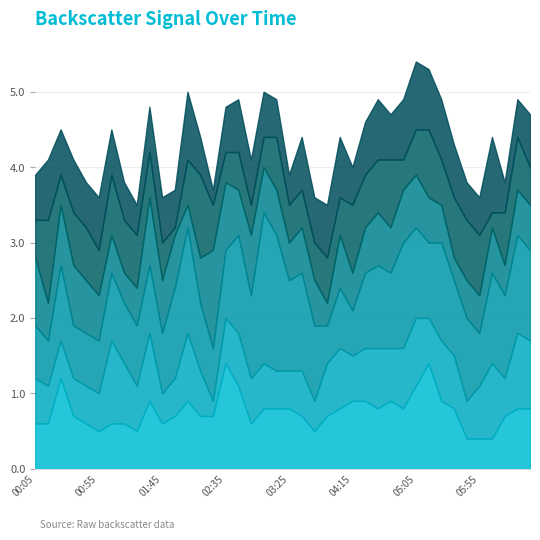

Reading left to right, list all the values displayed in this chart.

11.009: 1992/07/09 00:05=0.6	1992/07/09 00:15=0.6	1992/07/09 00:25=1.2	1992/07/09 00:35=0.7	1992/07/09 00:45=0.6	1992/07/09 00:55=0.5	1992/07/09 01:05=0.6	1992/07/09 01:15=0.6	1992/07/09 01:25=0.5	1992/07/09 01:35=0.9	1992/07/09 01:45=0.6	1992/07/09 01:55=0.7	1992/07/09 02:05=0.9	1992/07/09 02:15=0.7	1992/07/09 02:25=0.7	1992/07/09 02:35=1.4	1992/07/09 02:45=1.1	1992/07/09 02:55=0.6	1992/07/09 03:05=0.8	1992/07/09 03:15=0.8	1992/07/09 03:25=0.8	1992/07/09 03:35=0.7	1992/07/09 03:45=0.5	1992/07/09 03:55=0.7	1992/07/09 04:05=0.8	1992/07/09 04:15=0.9	1992/07/09 04:25=0.9	1992/07/09 04:35=0.8	1992/07/09 04:45=0.9	1992/07/09 04:55=0.8	1992/07/09 05:05=1.1	1992/07/09 05:15=1.4	1992/07/09 05:25=0.9	1992/07/09 05:35=0.8	1992/07/09 05:45=0.4	1992/07/09 05:55=0.4	1992/07/09 06:05=0.4	1992/07/09 06:15=0.7	1992/07/09 06:25=0.8	1992/07/09 06:35=0.8
10.122: 1992/07/09 00:05=0.6	1992/07/09 00:15=0.5	1992/07/09 00:25=0.5	1992/07/09 00:35=0.5	1992/07/09 00:45=0.5	1992/07/09 00:55=0.5	1992/07/09 01:05=1.1	1992/07/09 01:15=0.8	1992/07/09 01:25=0.6	1992/07/09 01:35=0.9	1992/07/09 01:45=0.4	1992/07/09 01:55=0.5	1992/07/09 02:05=0.9	1992/07/09 02:15=0.6	1992/07/09 02:25=0.2	1992/07/09 02:35=0.6	1992/07/09 02:45=0.7	1992/07/09 02:55=0.6	1992/07/09 03:05=0.6	1992/07/09 03:15=0.5	1992/07/09 03:25=0.5	1992/07/09 03:35=0.6	1992/07/09 03:45=0.4	1992/07/09 03:55=0.7	1992/07/09 04:05=0.8	1992/07/09 04:15=0.6	1992/07/09 04:25=0.7	1992/07/09 04:35=0.8	1992/07/09 04:45=0.7	1992/07/09 04:55=0.8	1992/07/09 05:05=0.9	1992/07/09 05:15=0.6	1992/07/09 05:25=0.8	1992/07/09 05:35=0.7	1992/07/09 05:45=0.5	1992/07/09 05:55=0.7	1992/07/09 06:05=1.0	1992/07/09 06:15=0.5	1992/07/09 06:25=1.0	1992/07/09 06:35=0.9
10.861: 1992/07/09 00:05=0.7	1992/07/09 00:15=0.6	1992/07/09 00:25=1.0	1992/07/09 00:35=0.7	1992/07/09 00:45=0.7	1992/07/09 00:55=0.7	1992/07/09 01:05=0.9	1992/07/09 01:15=0.8	1992/07/09 01:25=0.8	1992/07/09 01:35=0.9	1992/07/09 01:45=0.8	1992/07/09 01:55=1.2	1992/07/09 02:05=1.4	1992/07/09 02:15=0.9	1992/07/09 02:25=0.7	1992/07/09 02:35=0.9	1992/07/09 02:45=1.3	1992/07/09 02:55=1.1	1992/07/09 03:05=2.0	1992/07/09 03:15=1.8	1992/07/09 03:25=1.2	1992/07/09 03:35=1.3	1992/07/09 03:45=1.0	1992/07/09 03:55=0.5	1992/07/09 04:05=0.8	1992/07/09 04:15=0.6	1992/07/09 04:25=1.0	1992/07/09 04:35=1.1	1992/07/09 04:45=1.0	1992/07/09 04:55=1.4	1992/07/09 05:05=1.2	1992/07/09 05:15=1.0	1992/07/09 05:25=1.3	1992/07/09 05:35=1.0	1992/07/09 05:45=1.1	1992/07/09 05:55=0.7	1992/07/09 06:05=1.2	1992/07/09 06:15=1.1	1992/07/09 06:25=1.3	1992/07/09 06:35=1.2
9.236: 1992/07/09 00:05=0.9	1992/07/09 00:15=0.5	1992/07/09 00:25=0.8	1992/07/09 00:35=0.8	1992/07/09 00:45=0.7	1992/07/09 00:55=0.6	1992/07/09 01:05=0.5	1992/07/09 01:15=0.4	1992/07/09 01:25=0.5	1992/07/09 01:35=0.9	1992/07/09 01:45=0.7	1992/07/09 01:55=0.7	1992/07/09 02:05=0.3	1992/07/09 02:15=0.6	1992/07/09 02:25=1.3	1992/07/09 02:35=0.9	1992/07/09 02:45=0.6	1992/07/09 02:55=0.8	1992/07/09 03:05=0.6	1992/07/09 03:15=0.6	1992/07/09 03:25=0.5	1992/07/09 03:35=0.6	1992/07/09 03:45=0.6	1992/07/09 03:55=0.3	1992/07/09 04:05=0.7	1992/07/09 04:15=0.5	1992/07/09 04:25=0.6	1992/07/09 04:35=0.7	1992/07/09 04:45=0.6	1992/07/09 04:55=0.7	1992/07/09 05:05=0.7	1992/07/09 05:15=0.6	1992/07/09 05:25=0.5	1992/07/09 05:35=0.3	1992/07/09 05:45=0.5	1992/07/09 05:55=0.5	1992/07/09 06:05=0.6	1992/07/09 06:15=0.4	1992/07/09 06:25=0.6	1992/07/09 06:35=0.6
9.827: 1992/07/09 00:05=0.5	1992/07/09 00:15=1.1	1992/07/09 00:25=0.4	1992/07/09 00:35=0.7	1992/07/09 00:45=0.7	1992/07/09 00:55=0.6	1992/07/09 01:05=0.8	1992/07/09 01:15=0.7	1992/07/09 01:25=0.7	1992/07/09 01:35=0.6	1992/07/09 01:45=0.5	1992/07/09 01:55=0.1	1992/07/09 02:05=0.6	1992/07/09 02:15=1.1	1992/07/09 02:25=0.6	1992/07/09 02:35=0.4	1992/07/09 02:45=0.5	1992/07/09 02:55=0.4	1992/07/09 03:05=0.4	1992/07/09 03:15=0.7	1992/07/09 03:25=0.5	1992/07/09 03:35=0.5	1992/07/09 03:45=0.5	1992/07/09 03:55=0.6	1992/07/09 04:05=0.5	1992/07/09 04:15=0.9	1992/07/09 04:25=0.7	1992/07/09 04:35=0.7	1992/07/09 04:45=0.9	1992/07/09 04:55=0.4	1992/07/09 05:05=0.6	1992/07/09 05:15=0.9	1992/07/09 05:25=0.6	1992/07/09 05:35=0.8	1992/07/09 05:45=0.8	1992/07/09 05:55=0.8	1992/07/09 06:05=0.2	1992/07/09 06:15=0.7	1992/07/09 06:25=0.7	1992/07/09 06:35=0.5
9.975: 1992/07/09 00:05=0.6	1992/07/09 00:15=0.8	1992/07/09 00:25=0.6	1992/07/09 00:35=0.7	1992/07/09 00:45=0.6	1992/07/09 00:55=0.7	1992/07/09 01:05=0.6	1992/07/09 01:15=0.5	1992/07/09 01:25=0.4	1992/07/09 01:35=0.6	1992/07/09 01:45=0.6	1992/07/09 01:55=0.5	1992/07/09 02:05=0.9	1992/07/09 02:15=0.5	1992/07/09 02:25=0.2	1992/07/09 02:35=0.6	1992/07/09 02:45=0.7	1992/07/09 02:55=0.6	1992/07/09 03:05=0.6	1992/07/09 03:15=0.5	1992/07/09 03:25=0.4	1992/07/09 03:35=0.7	1992/07/09 03:45=0.6	1992/07/09 03:55=0.7	1992/07/09 04:05=0.8	1992/07/09 04:15=0.5	1992/07/09 04:25=0.7	1992/07/09 04:35=0.8	1992/07/09 04:45=0.6	1992/07/09 04:55=0.8	1992/07/09 05:05=0.9	1992/07/09 05:15=0.8	1992/07/09 05:25=0.8	1992/07/09 05:35=0.7	1992/07/09 05:45=0.5	1992/07/09 05:55=0.5	1992/07/09 06:05=1.0	1992/07/09 06:15=0.4	1992/07/09 06:25=0.5	1992/07/09 06:35=0.7